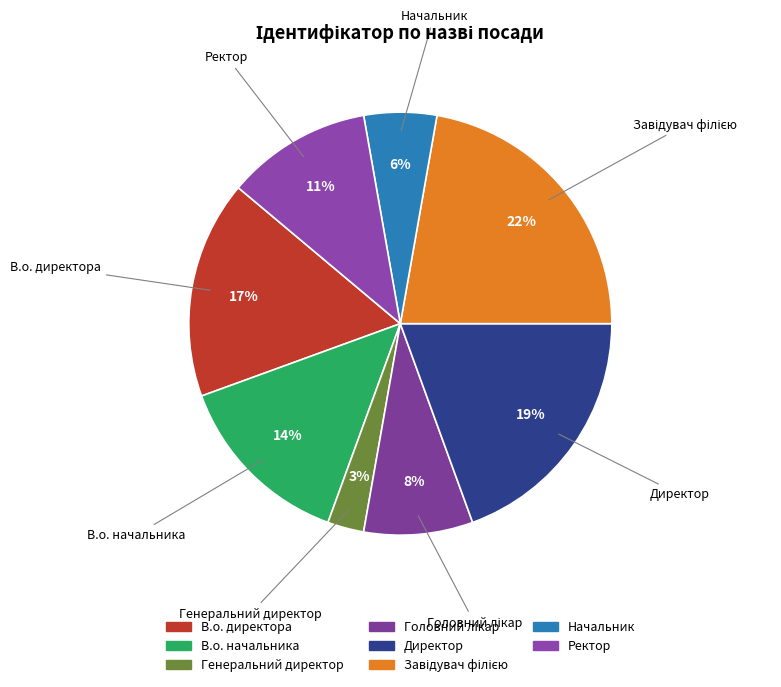

What is the ratio of the value at Генеральний директор to the value at Начальник?

0.5